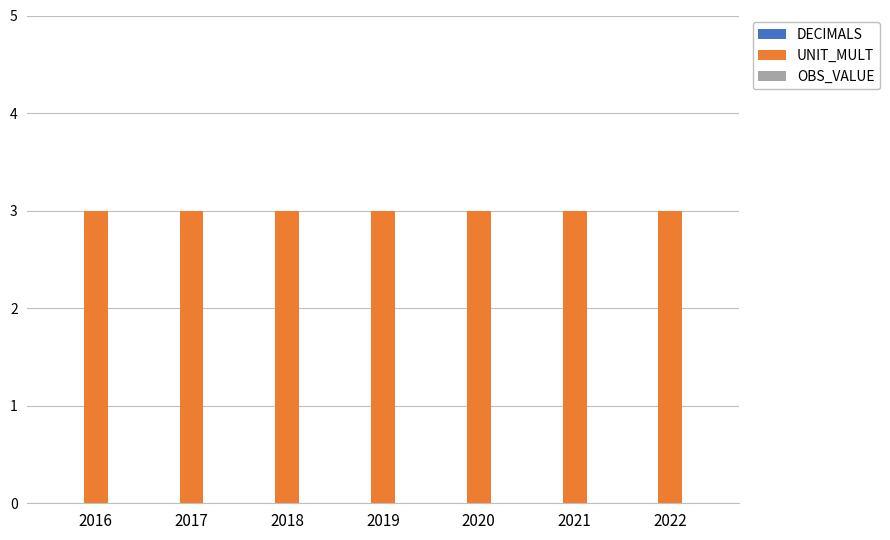

Are the bars grouped side by side (vs. stacked)?

Yes